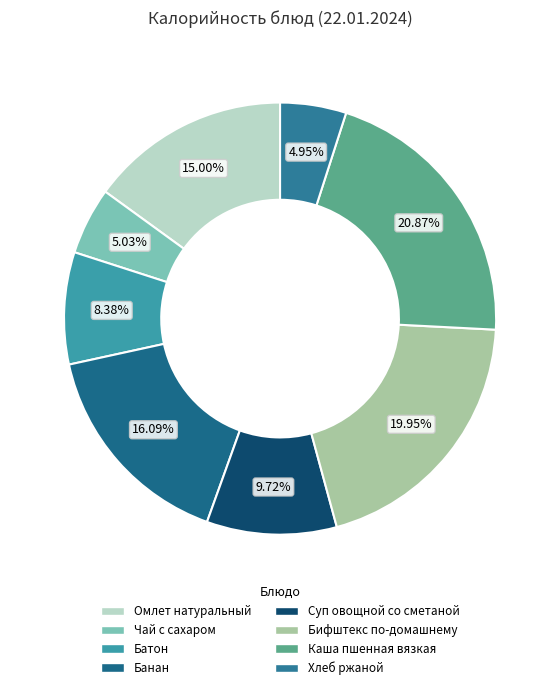

How many segments does this pie chart have?

8